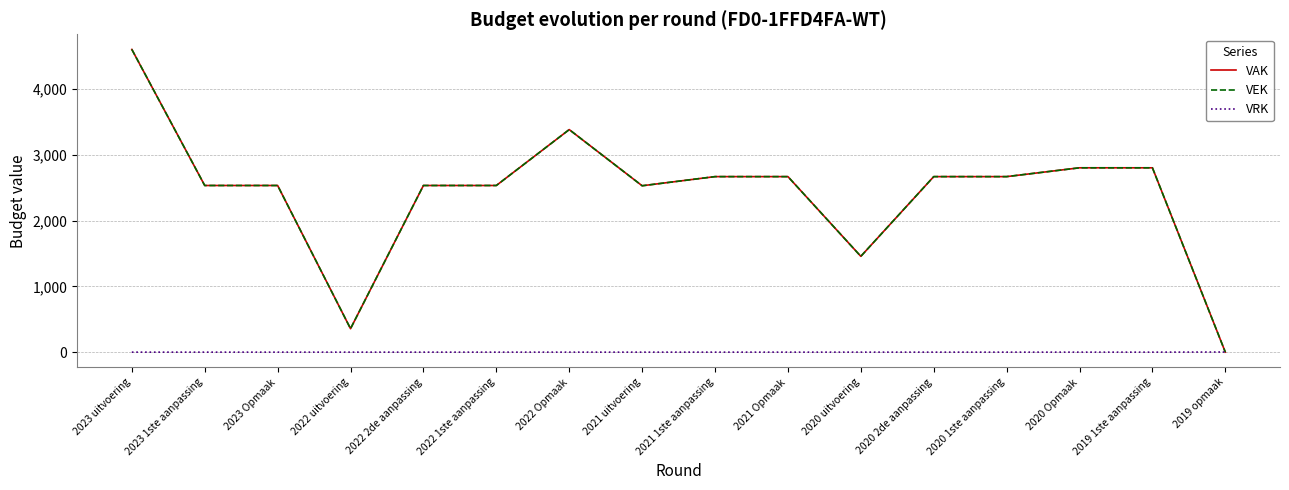

What is the highest value of the VAK series?

4603